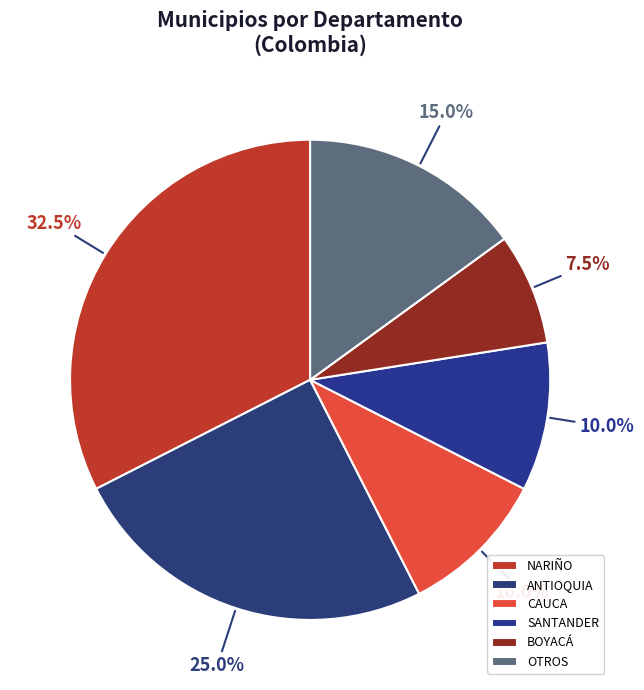

How many segments does this pie chart have?

6